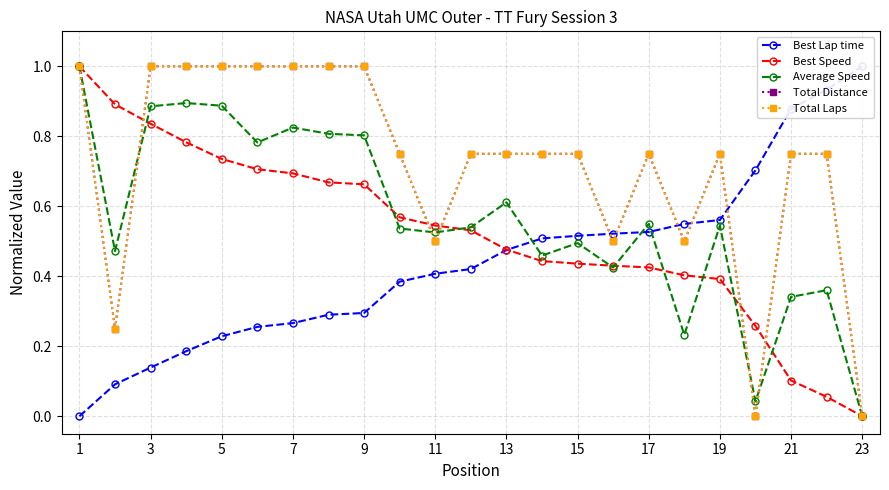

What are all the series names shown in the legend?

Best Lap time, Best Speed, Average Speed, Total Distance, Total Laps